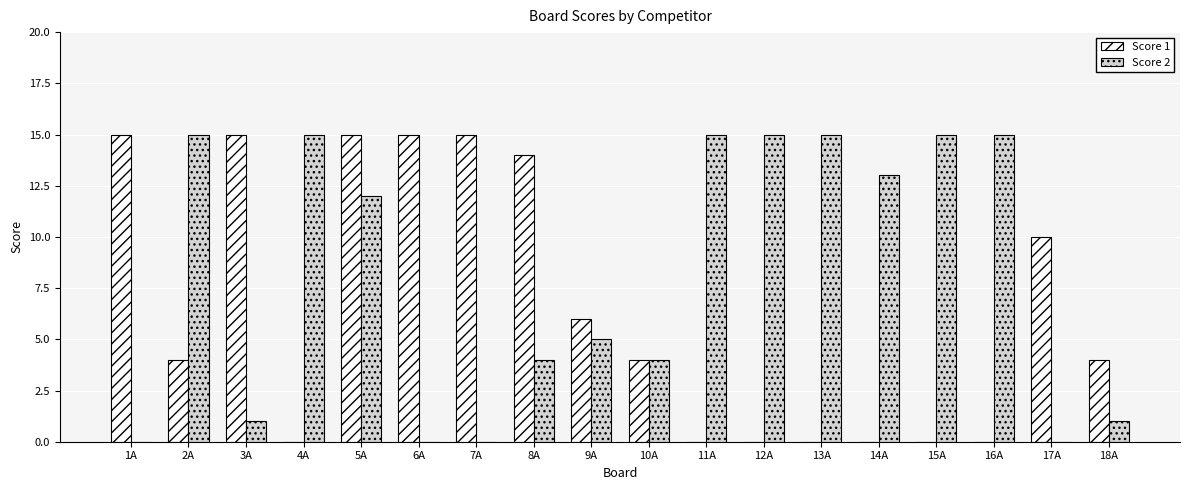

Is it true that Score 1 equals 6 at 10A?

False